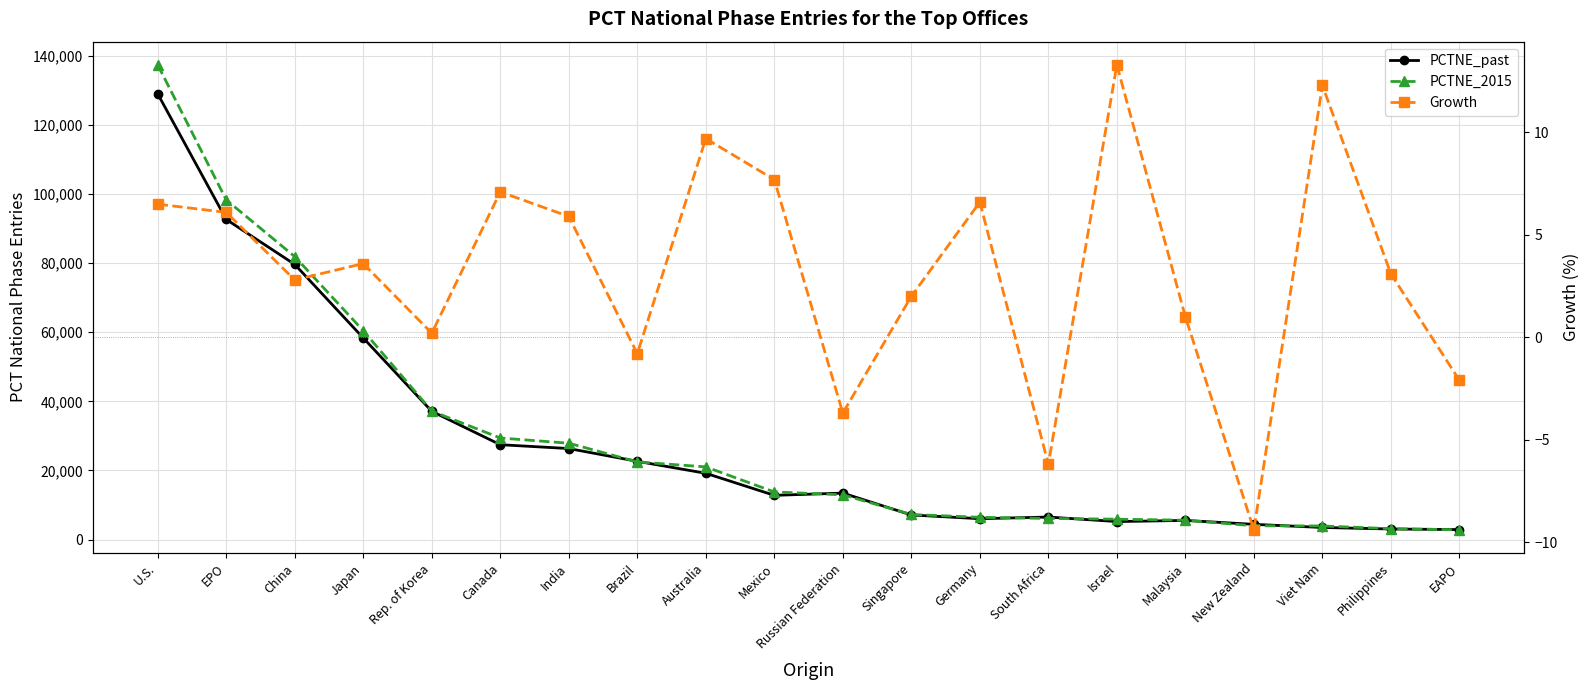

Does the chart have visible grid lines?

Yes